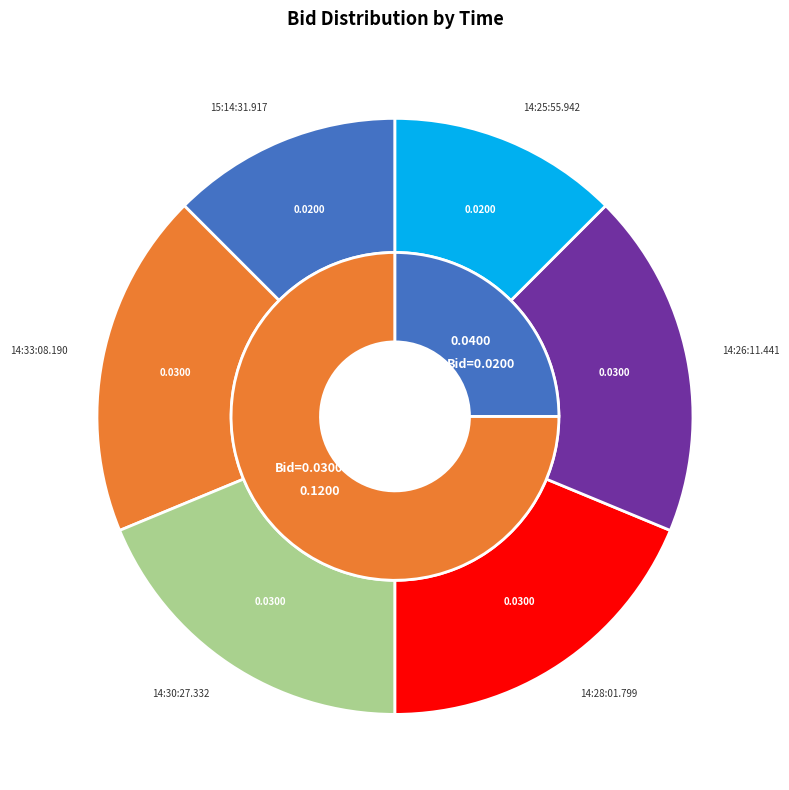

Count the number of slices in the pie.

6